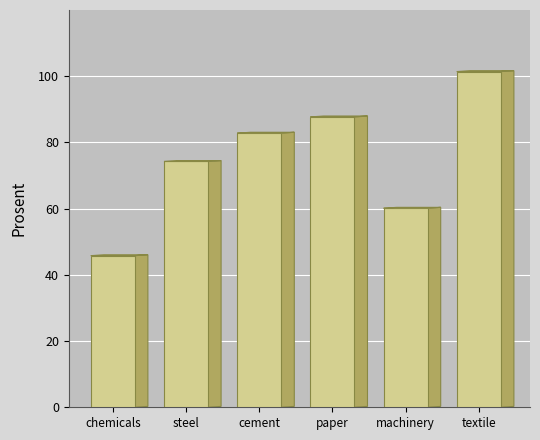

Reading left to right, extract all data points from this chart.

45.8	74.2	82.8	87.7	60.1	101.4